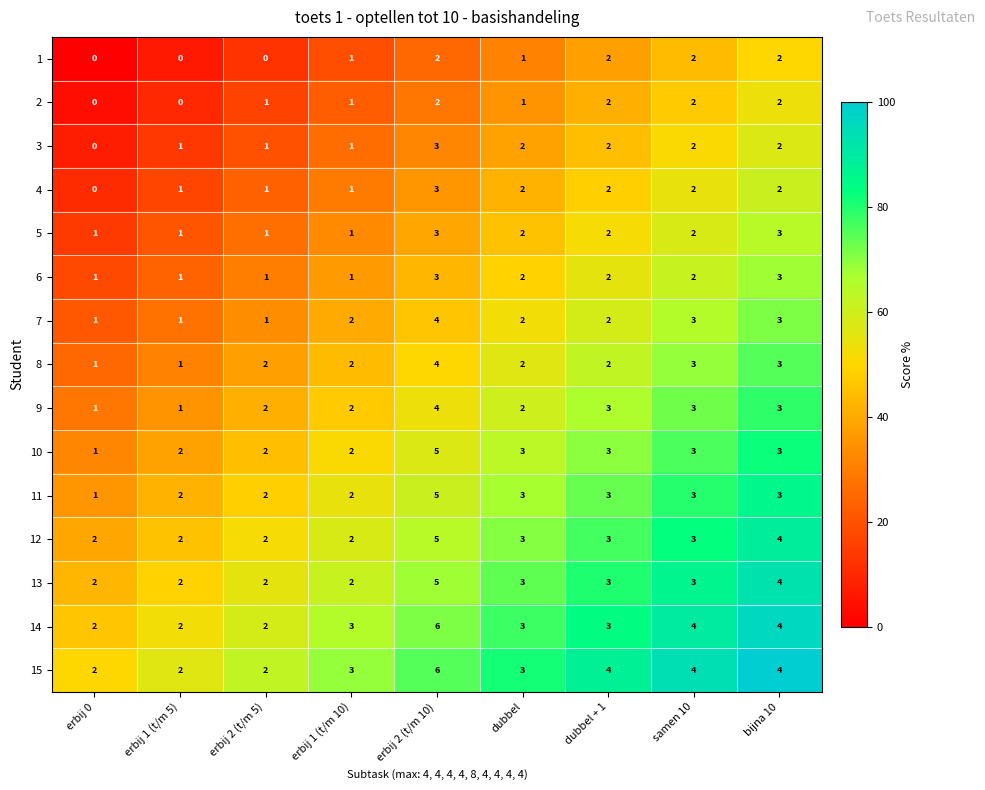

At which category is the sum across all series the highest?

erbij 2 (t/m 10)